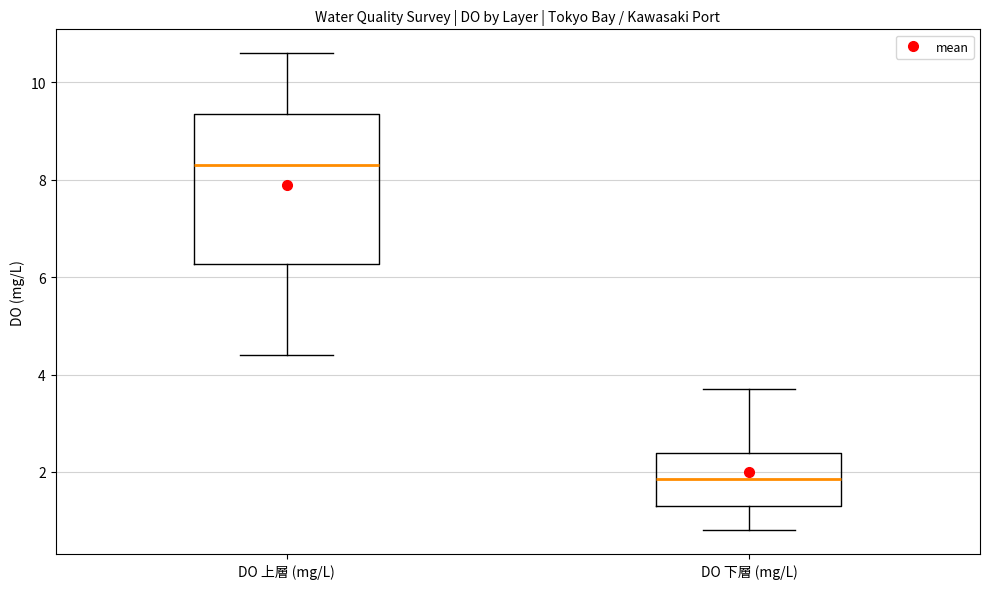

Reading left to right, read every box against the y-axis: the position of its median line, the range the box covers, and the ends of its whiskers. The values are not printed on the chart, so give them approximately, as read against the axis.

DO 上層 (mg/L): median 8.4, box 6.2 to 9.4, whiskers 4.4 to 10.6
DO 下層 (mg/L): median 1.8, box 1.4 to 2.4, whiskers 0.8 to 3.8